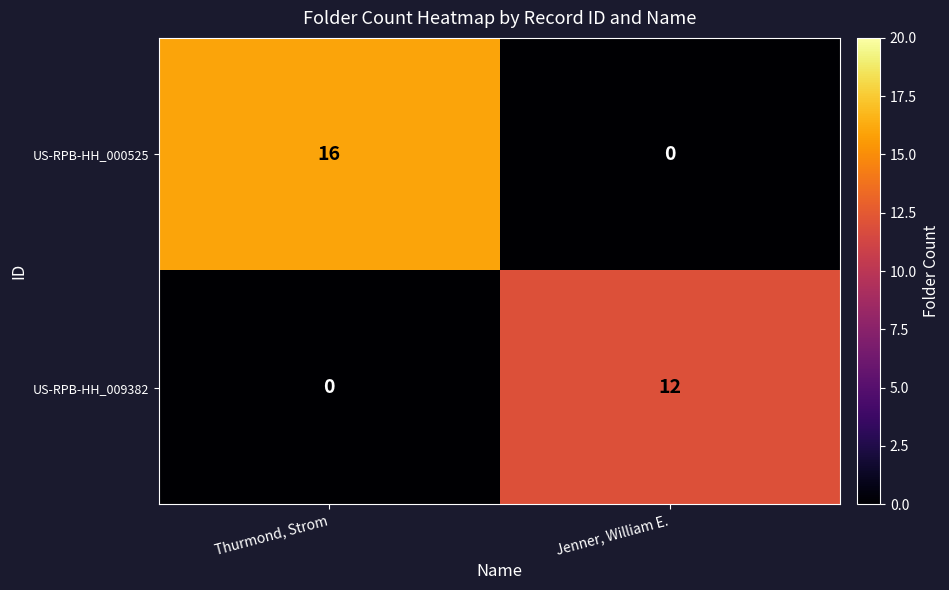

Rank the categories by US-RPB-HH_009382 value from highest to lowest.

Jenner, William E., Thurmond, Strom